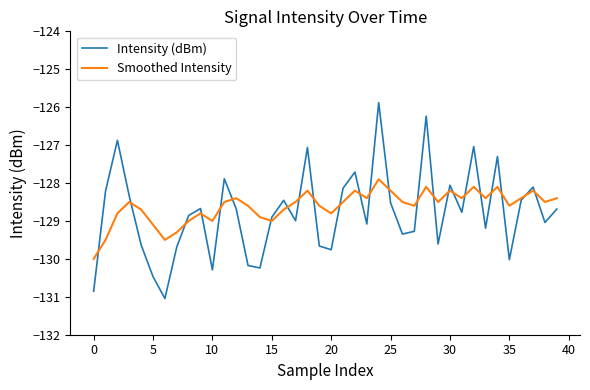

Which series has the largest range (max minus min)?

Intensity (dBm)